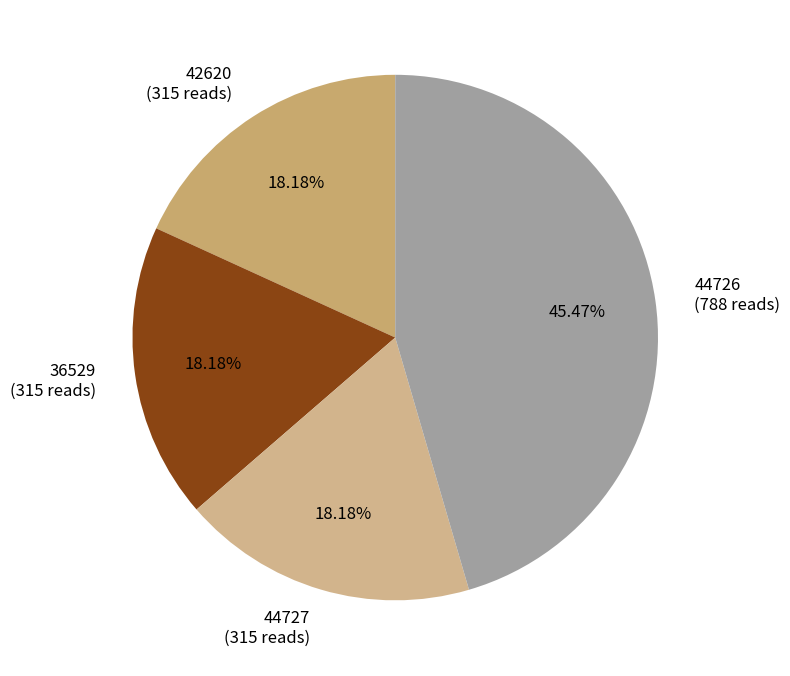

The 36529 slice represents 13% of the pie. True or false?

False